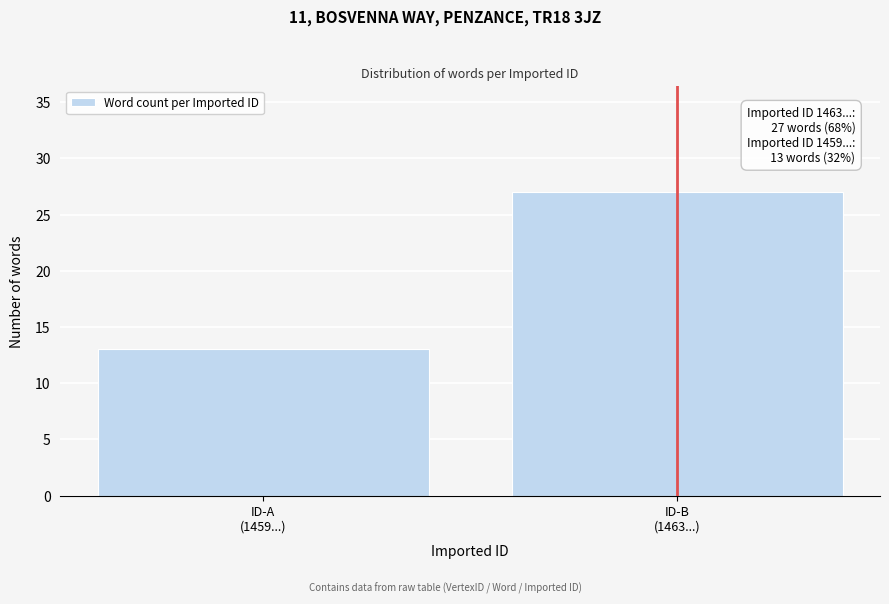

Reading left to right, extract all data points from this chart.

13	27